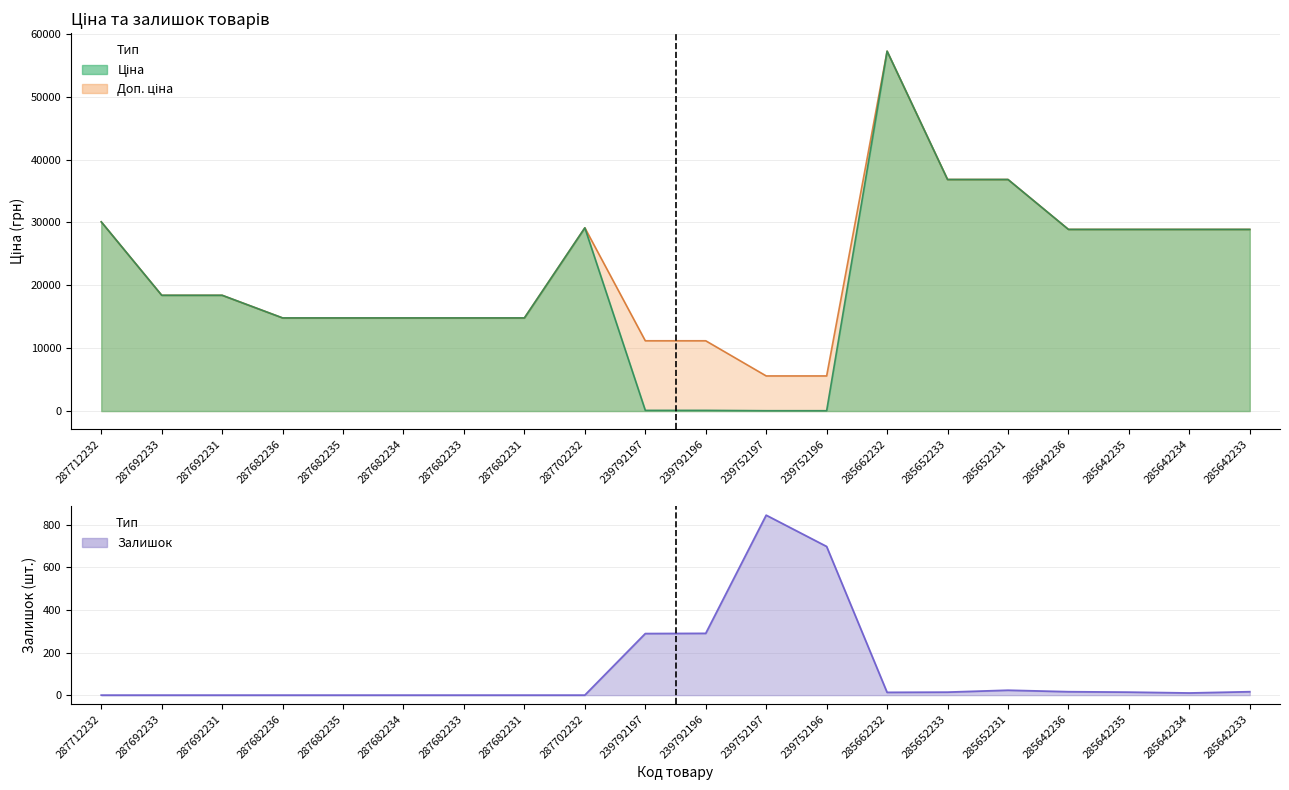

How many lines are shown in the chart?

3